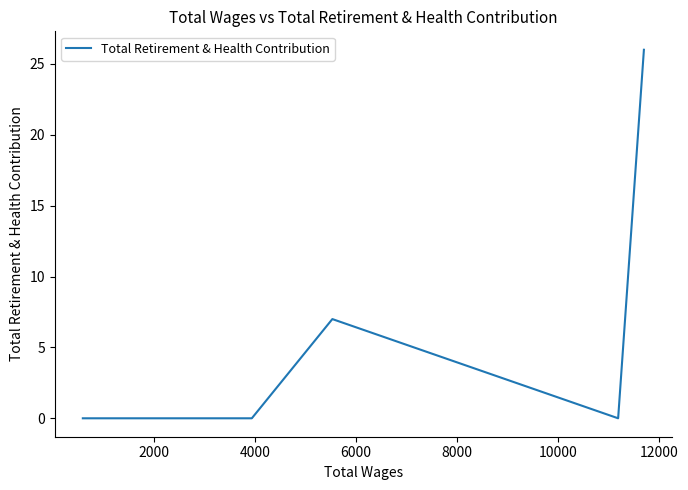

Which has a higher value, 10000 or 2000?

10000